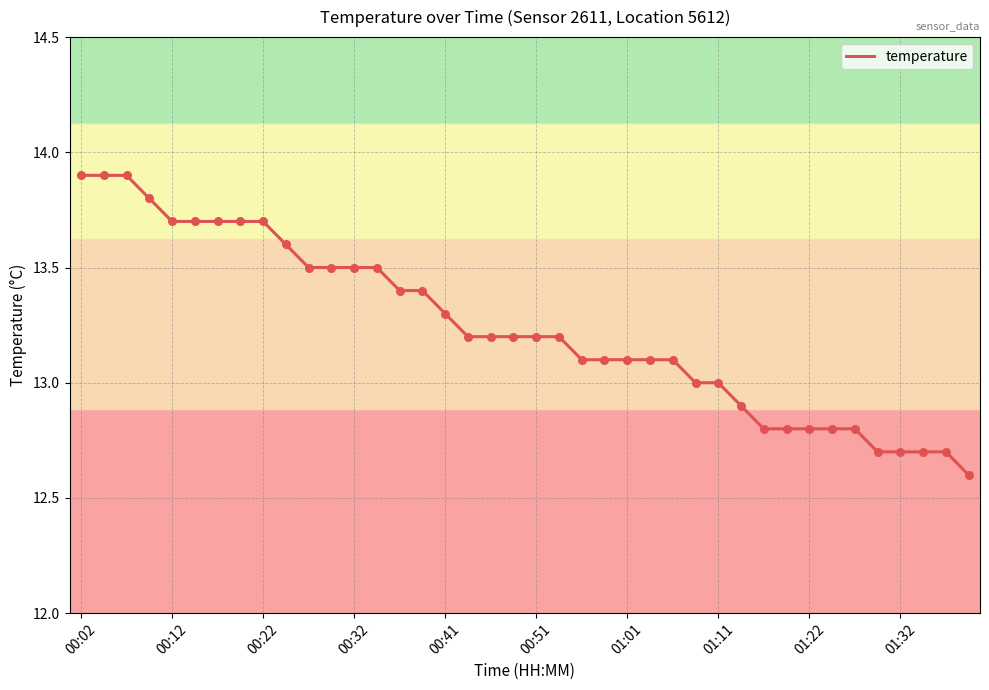

What is the greatest value displayed?

13.9